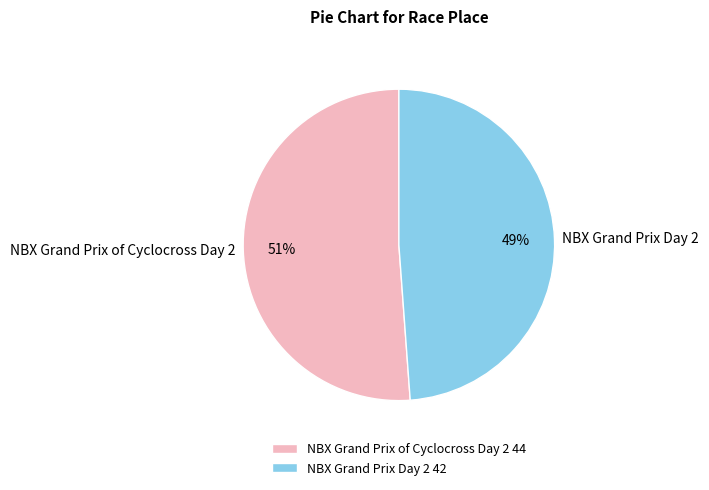

True or false: NBX Grand Prix Day 2 accounts for 49% of the total.

True